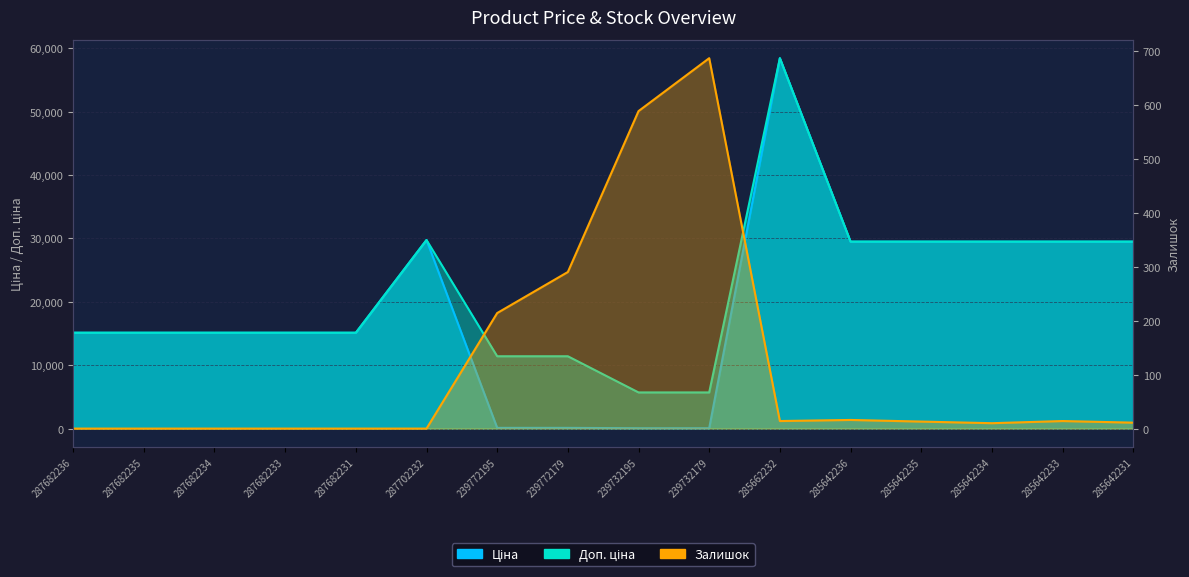

What is the maximum value shown in the chart?

58426.5